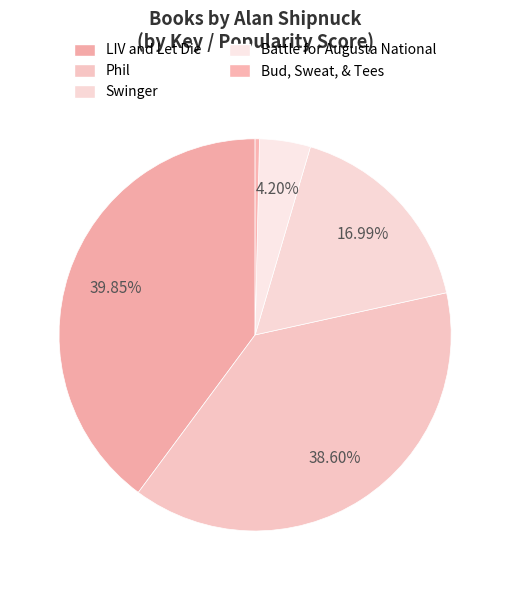

What is the change in value from Swinger to Battle for Augusta National?

-63881967